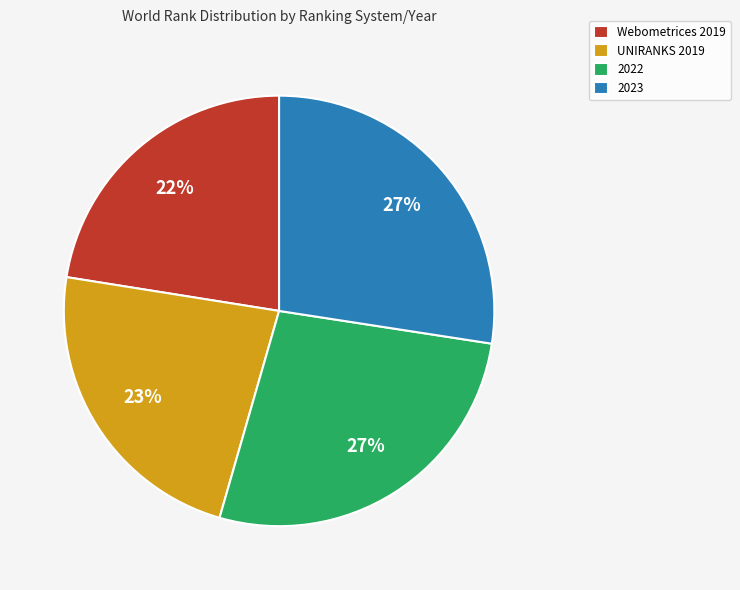

Which has a higher value, UNIRANKS 2019 or 2023?

2023